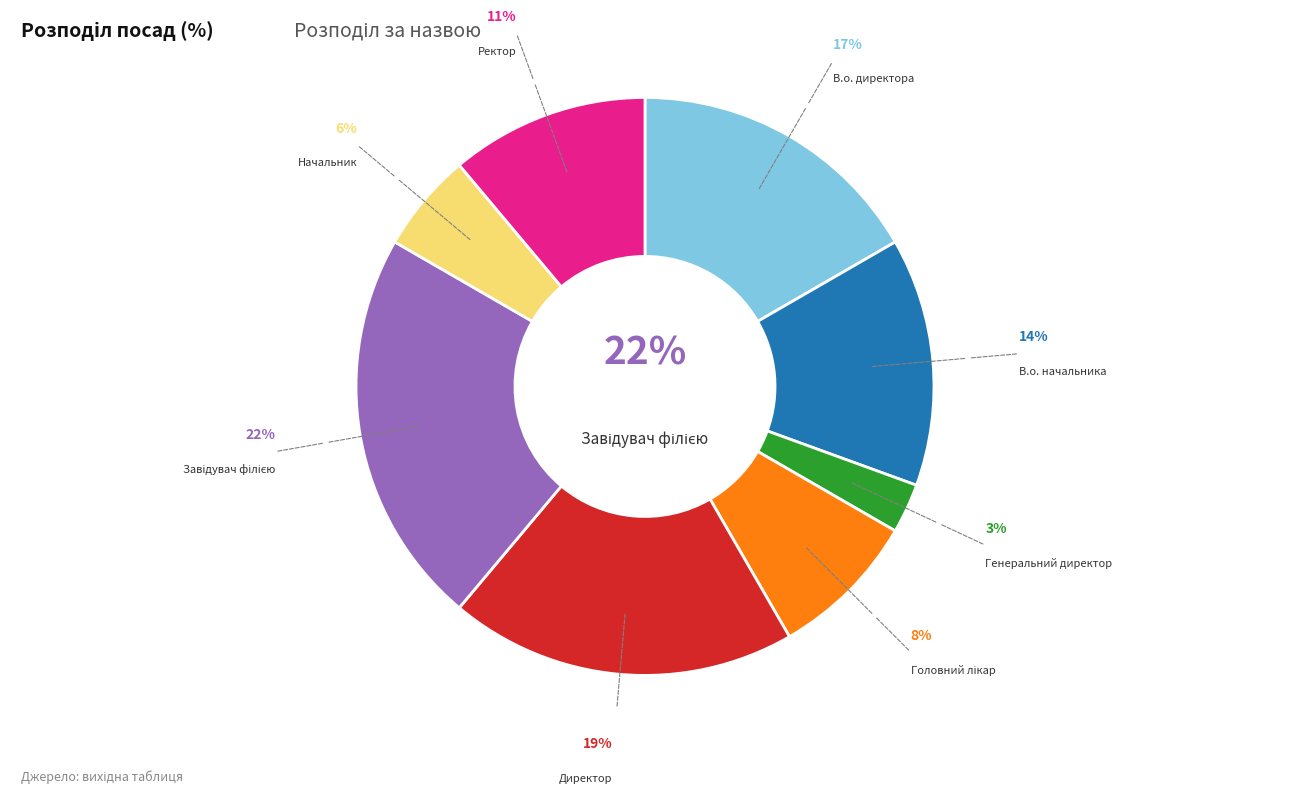

What is the smallest slice in the pie chart?

Генеральний директор